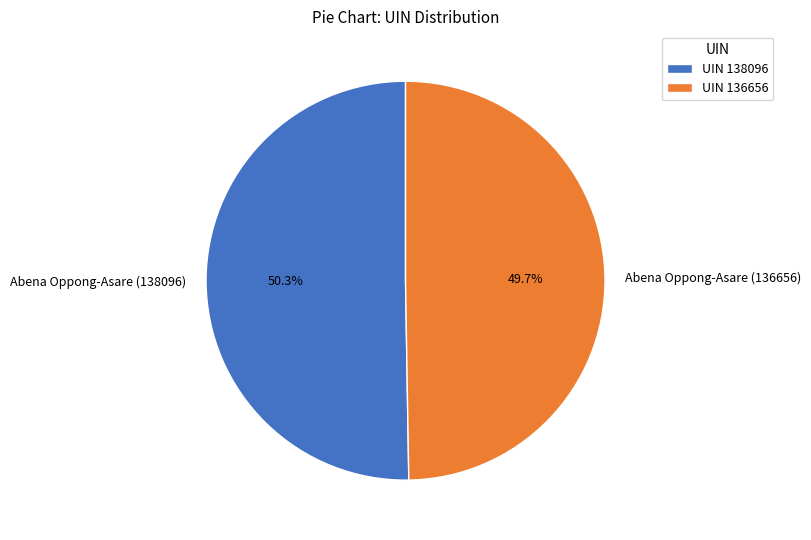

To the nearest percent, what is the difference between the Abena Oppong-Asare (136656) and Abena Oppong-Asare (138096) slice percentages?

1%